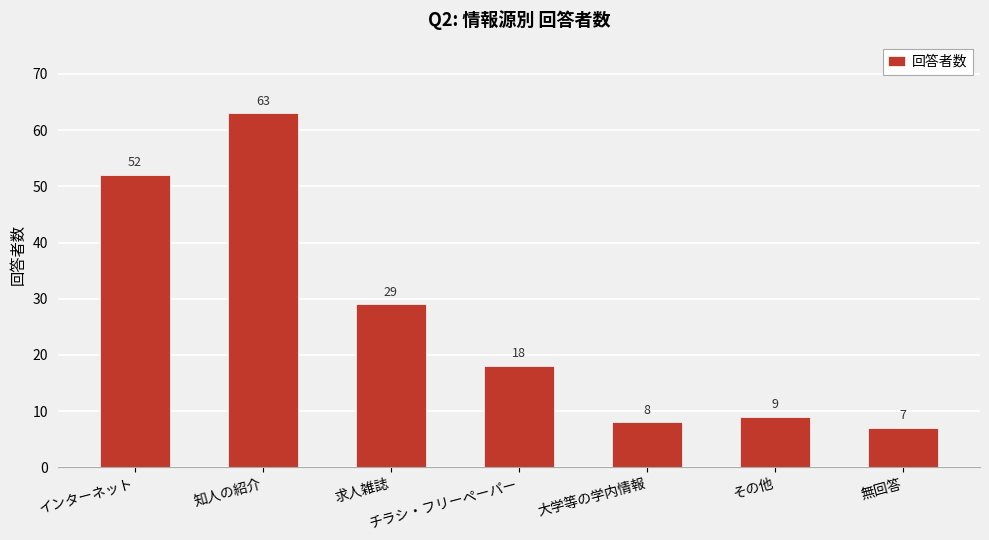

What is the label of the 1st bar from the left?

インターネット